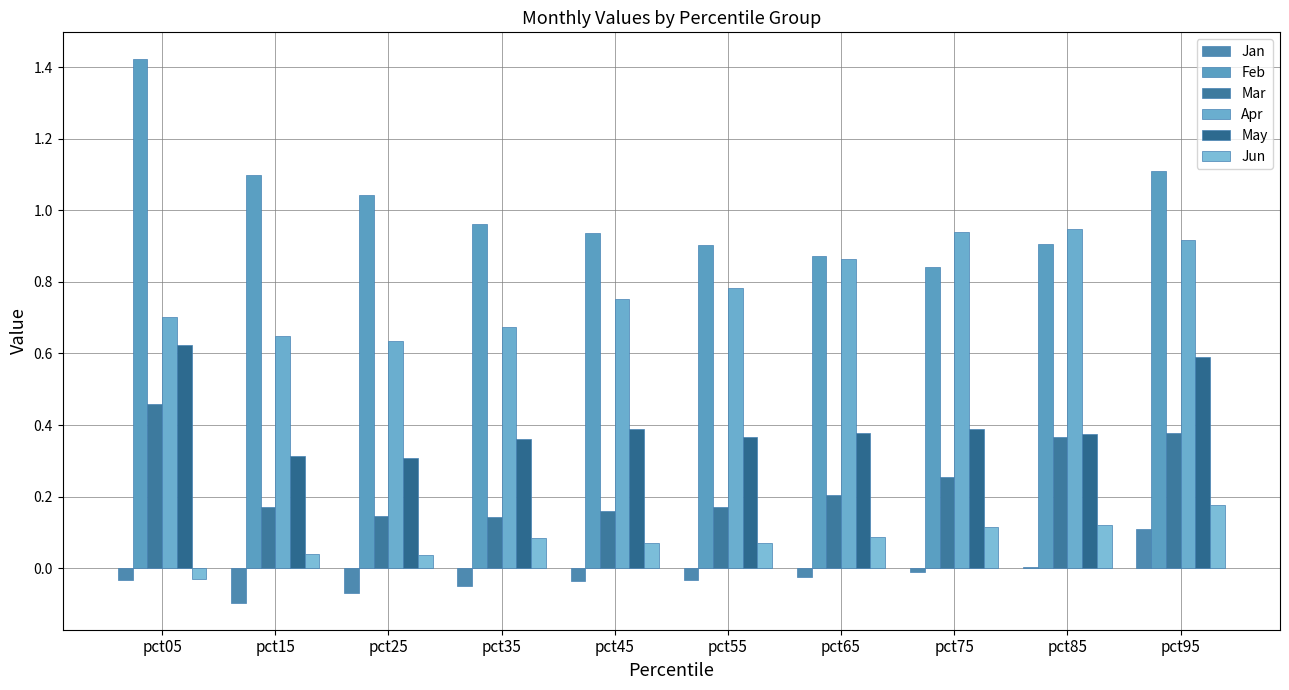

The Jan series shows -0.0 at pct65. True or false?

False